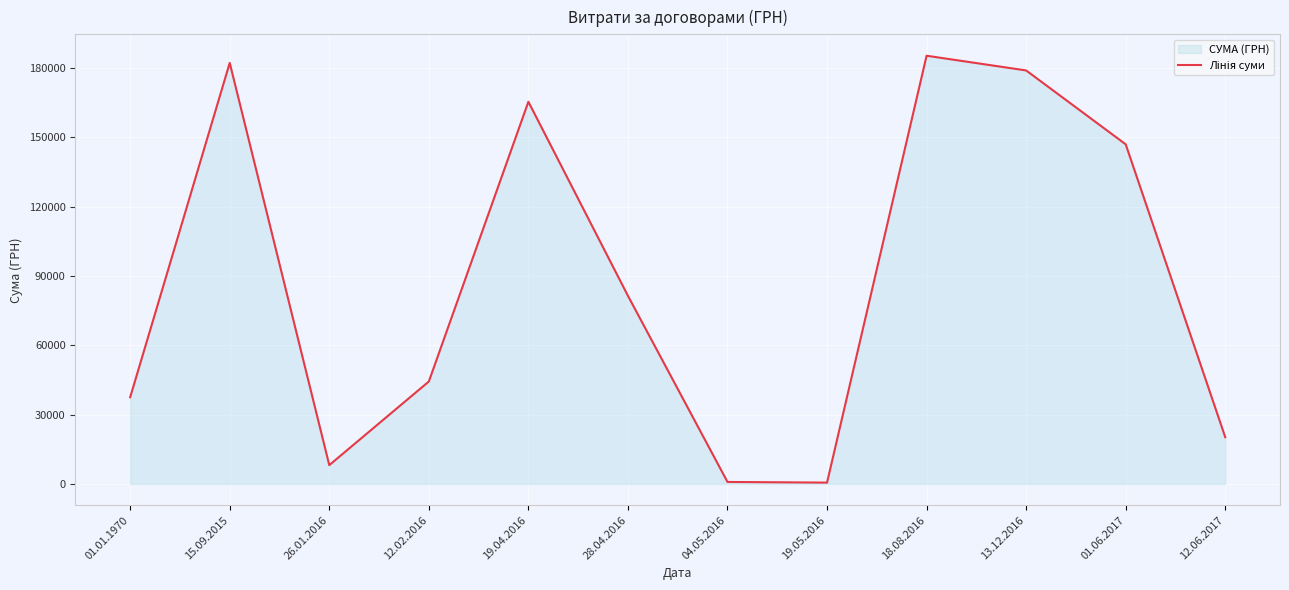

Rank the categories by value from highest to lowest.

18.08.2016, 15.09.2015, 13.12.2016, 19.04.2016, 01.06.2017, 28.04.2016, 12.02.2016, 01.01.1970, 12.06.2017, 26.01.2016, 04.05.2016, 19.05.2016